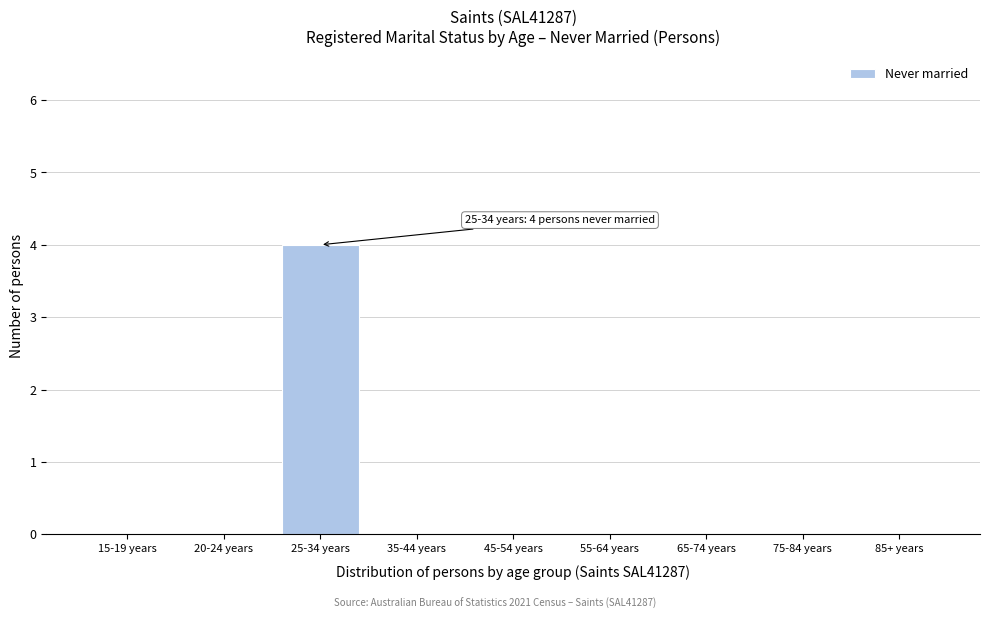

Reading right to left, list all the values displayed in this chart.

85+ years=0	75-84 years=0	65-74 years=0	55-64 years=0	45-54 years=0	35-44 years=0	25-34 years=4	20-24 years=0	15-19 years=0